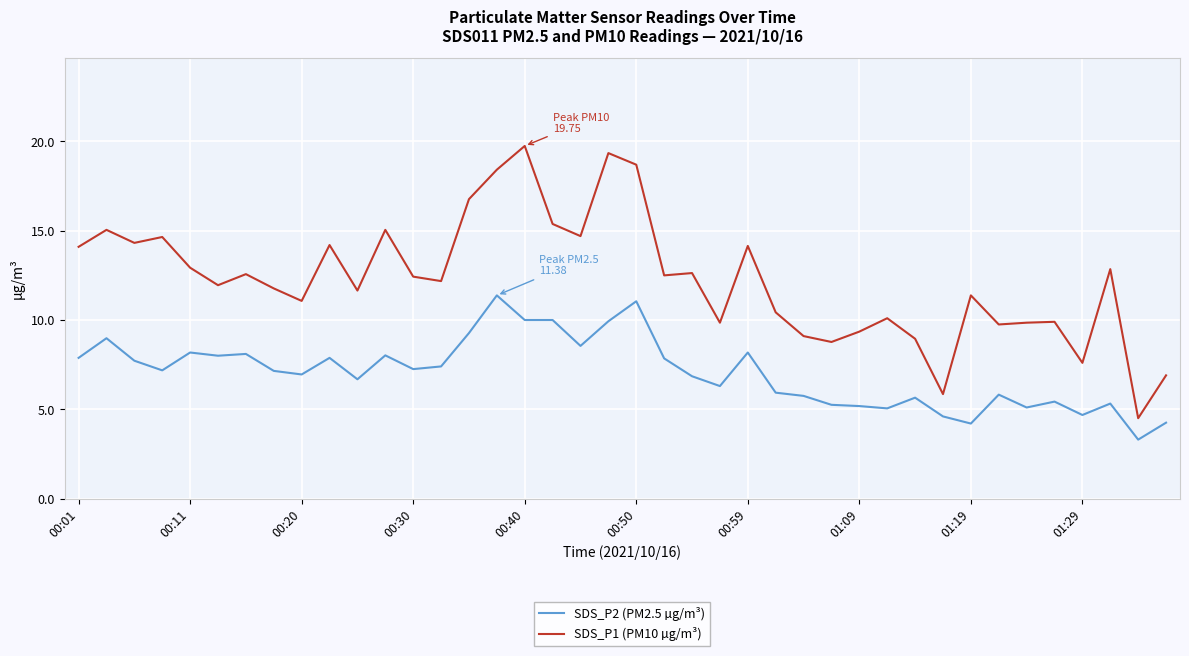

At how many categories does at least one series exceed 8?

36